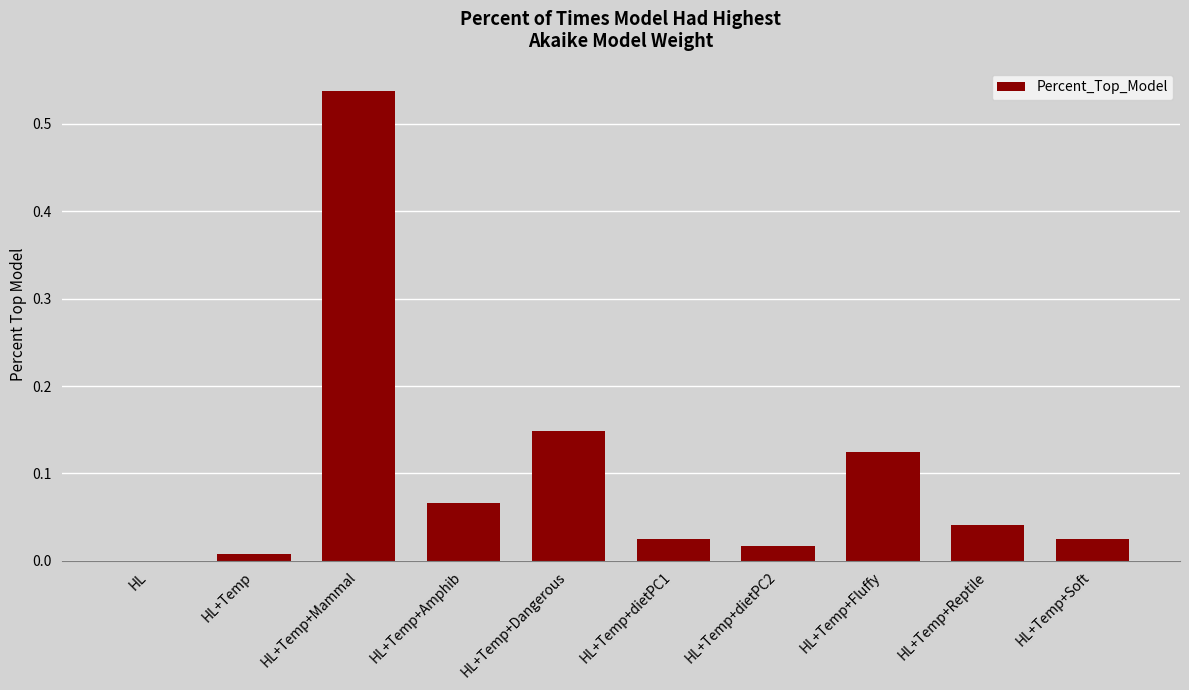

At which category does the chart reach its peak across all series?

HL+Temp+Mammal